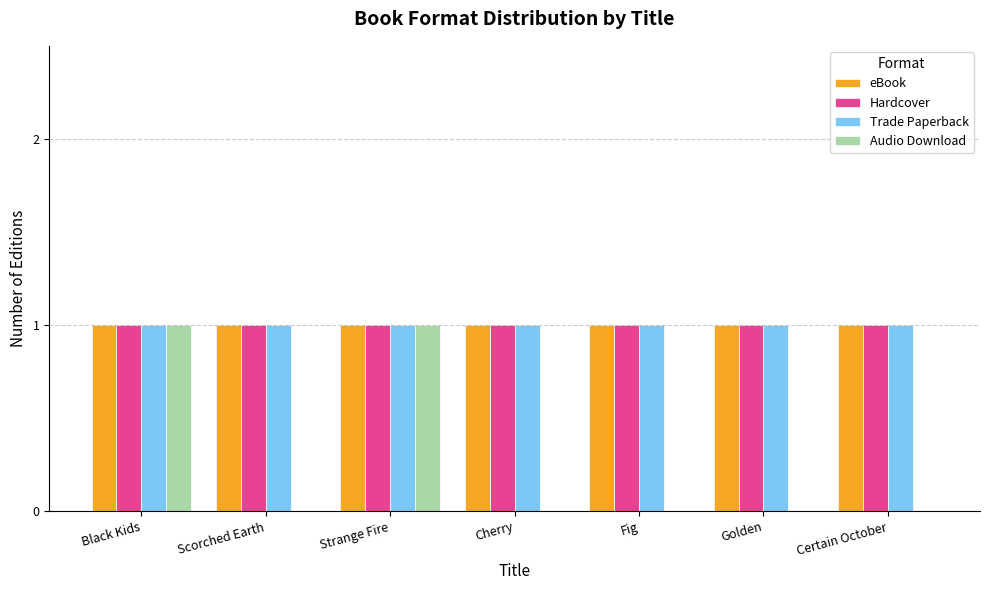

The Audio Download series shows -1 at Golden. True or false?

False